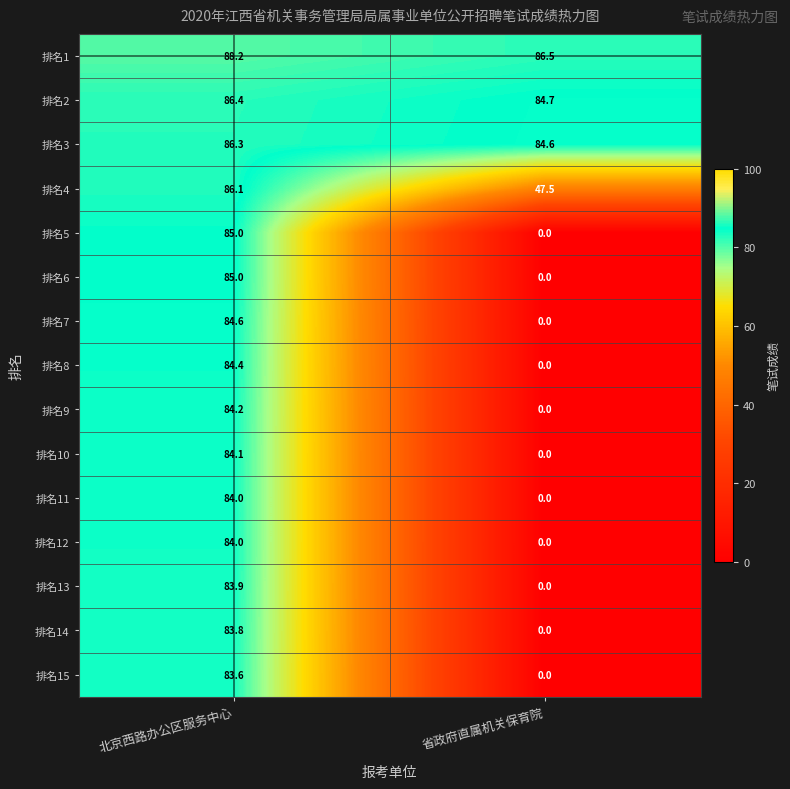

At which category does the chart reach its peak across all series?

北京西路办公区服务中心